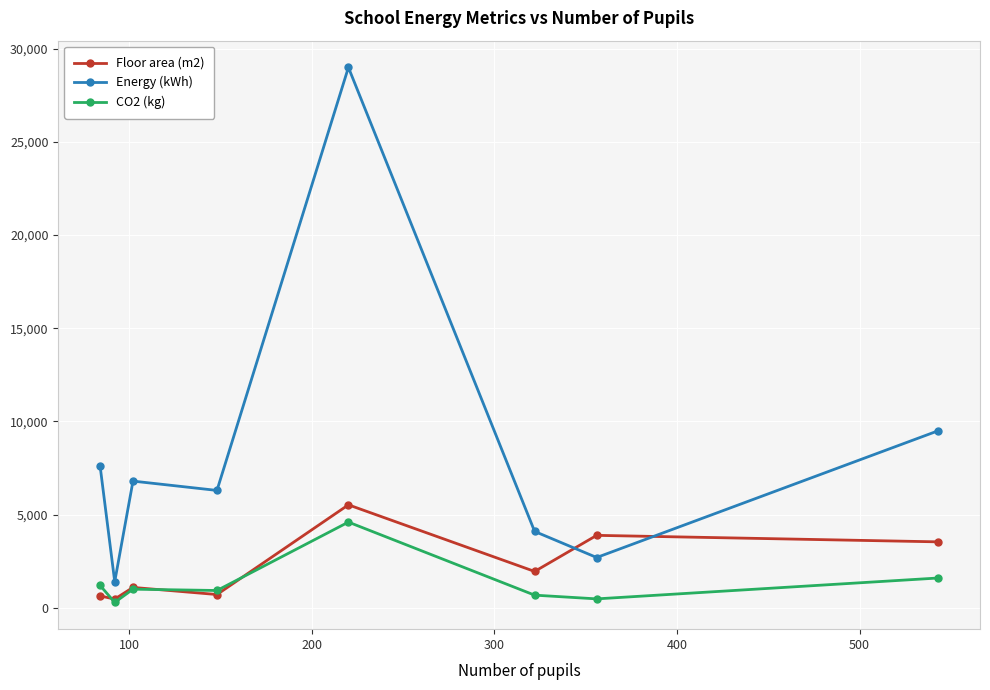

At how many categories does at least one series exceed 5879?

5